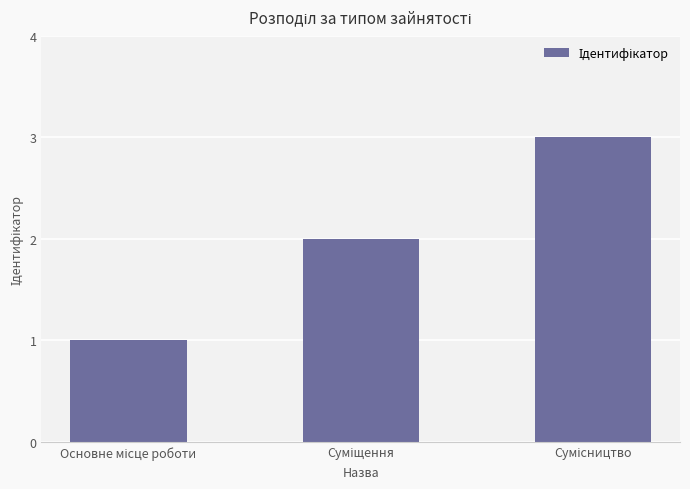

What is the sum of all values?

6